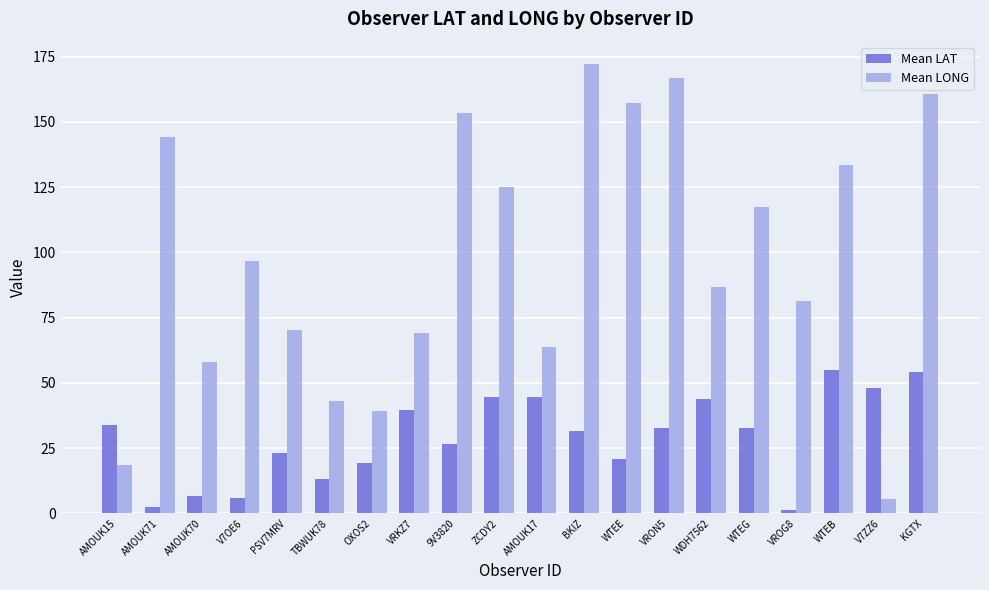

What is the difference between the highest and lowest values at WDH7562?

43.0